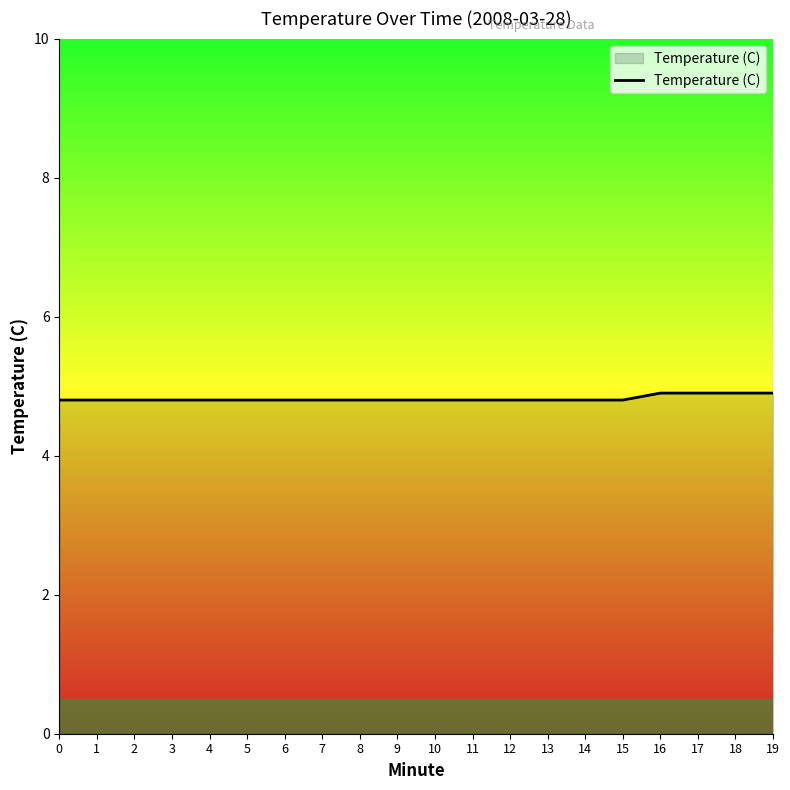

Is it true that the value at 7 is 7.6?

False